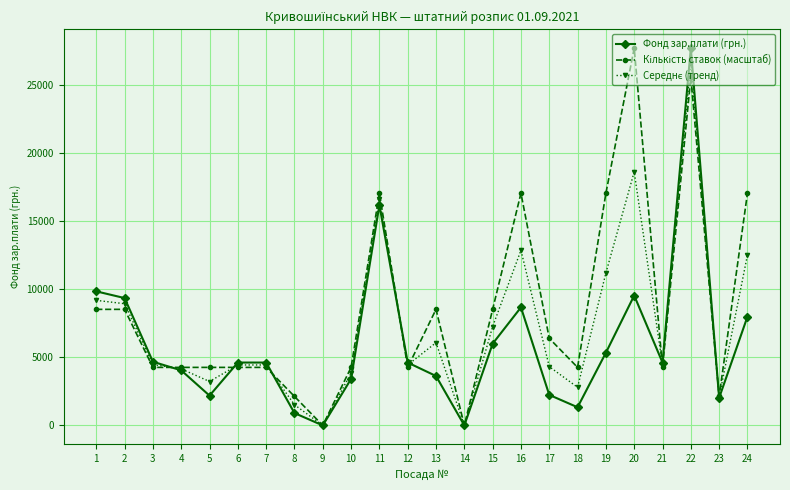

The value of Фонд зар.плати (грн.) at 15 is 6004.7. True or false?

True